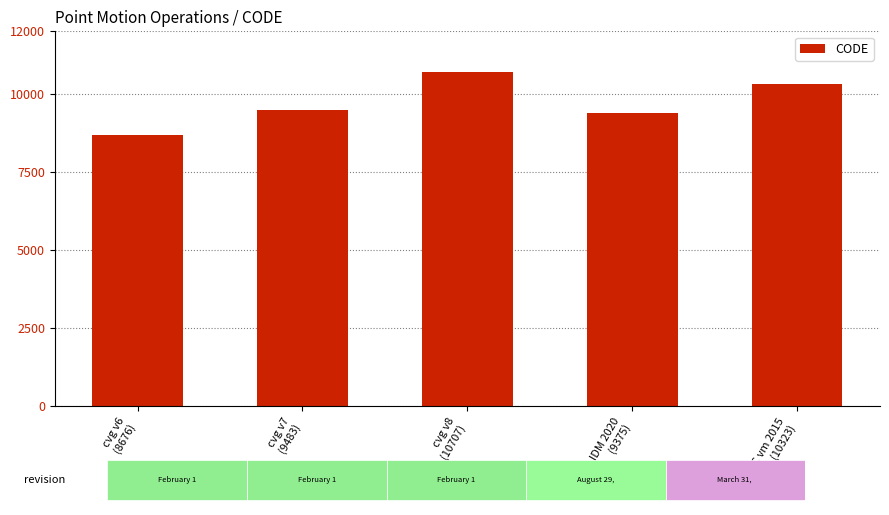

What value does the data have at cvg v6
(8676), to the nearest 10?

8680